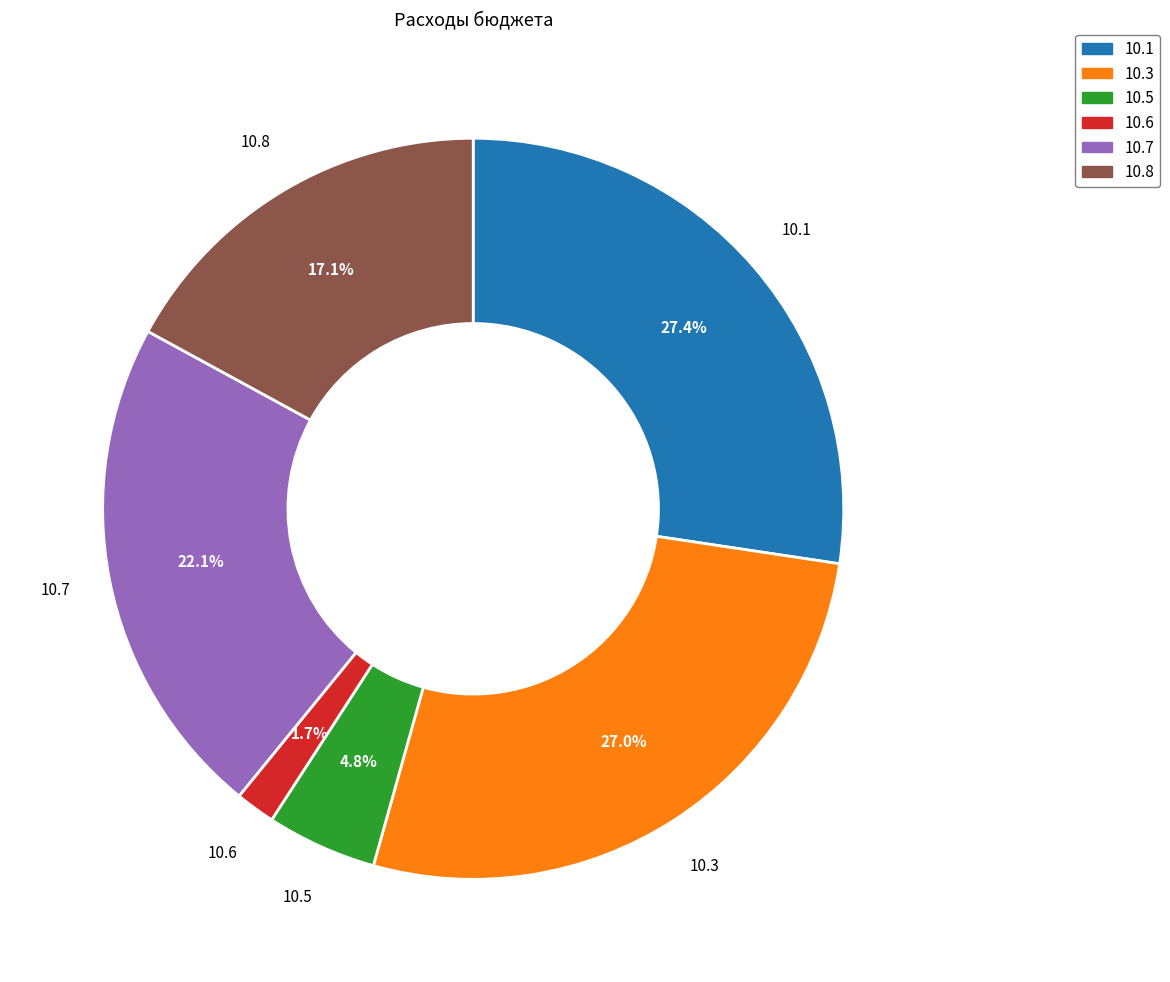

How much of the chart is everything except 10.5?

95.2%